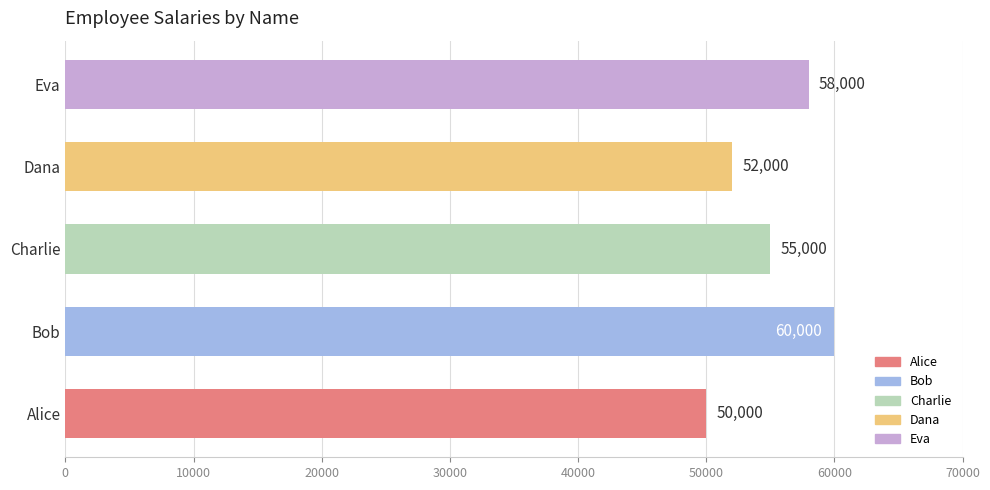

Reading bottom to top, list all the values displayed in this chart.

50000	60000	55000	52000	58000